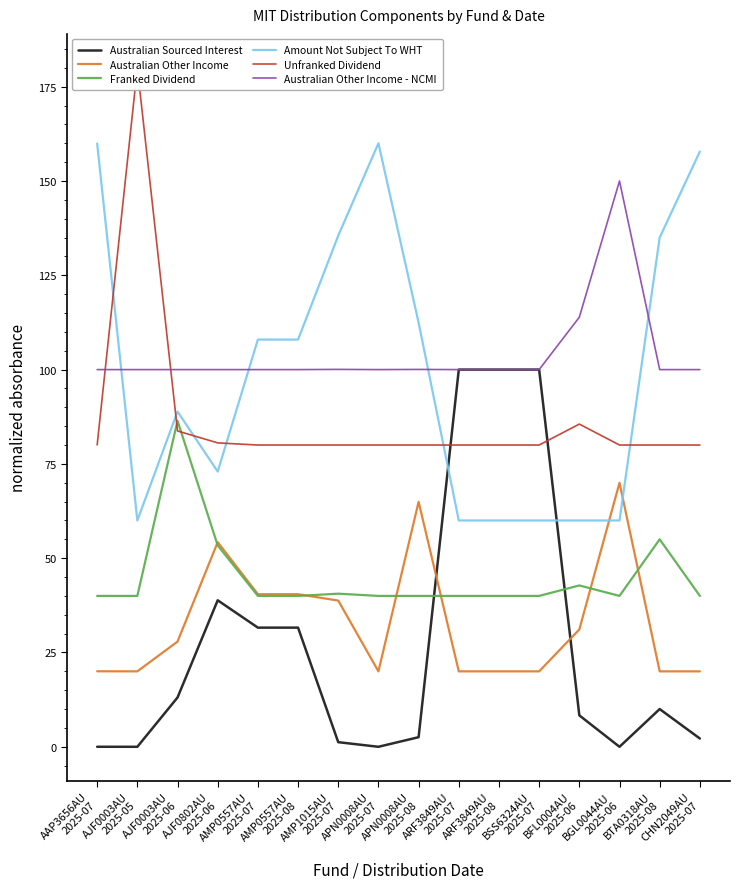

Where is the first local maximum for Unfranked Dividend?

AJF0003AU
2025-05